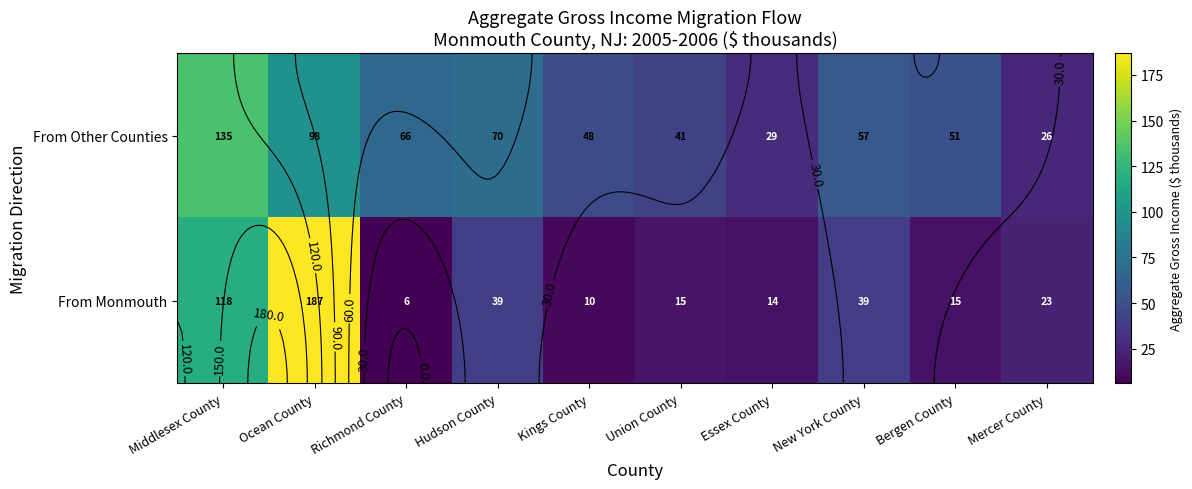

The From Monmouth series shows 61.0 at Hudson County. True or false?

False